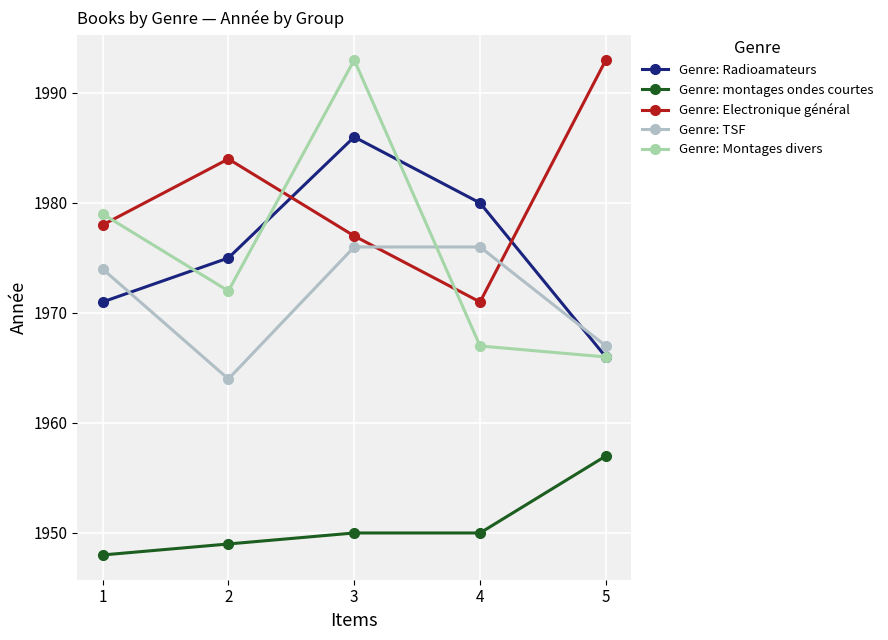

At which label does Genre: Montages divers reach its peak?

3